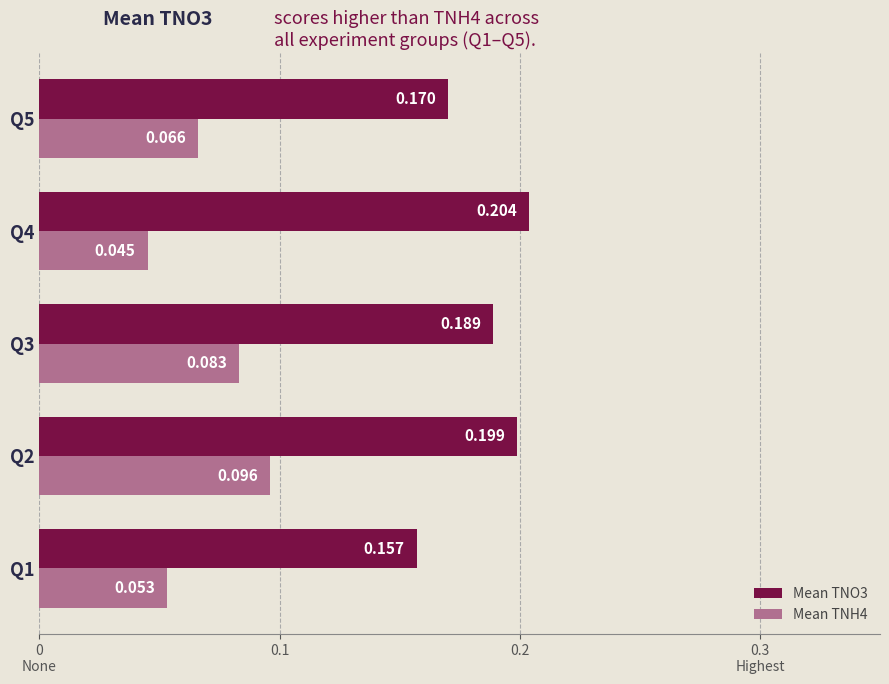

Which series has the largest range (max minus min)?

Mean TNH4